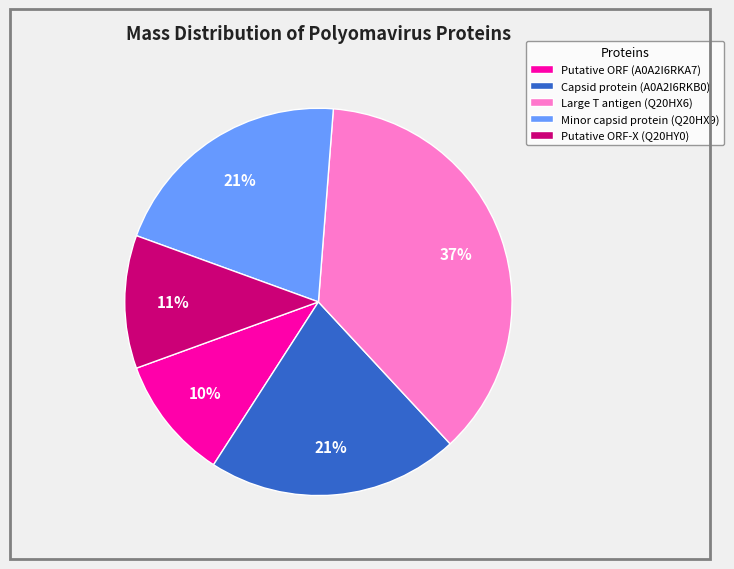

Is there any slice that represents more than half of the pie?

No